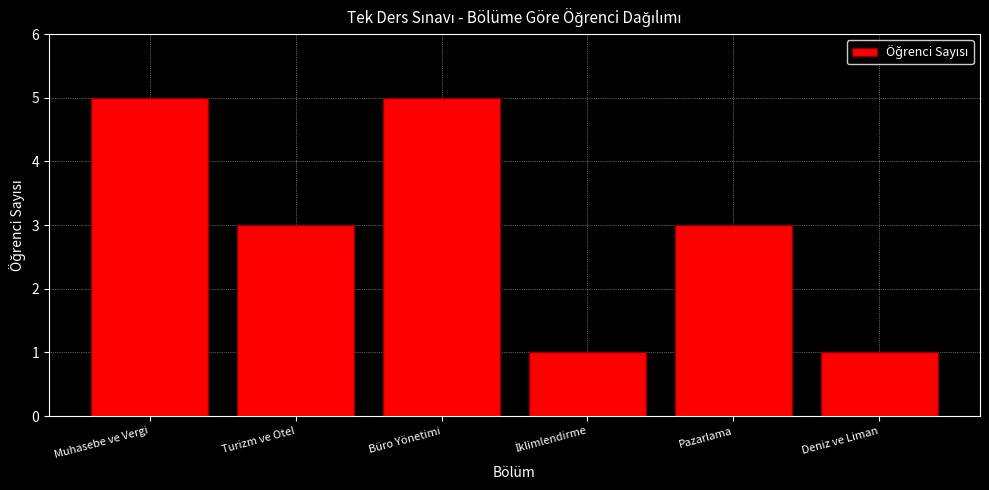

Reading right to left, what are all the values shown in this chart?

1	3	1	5	3	5